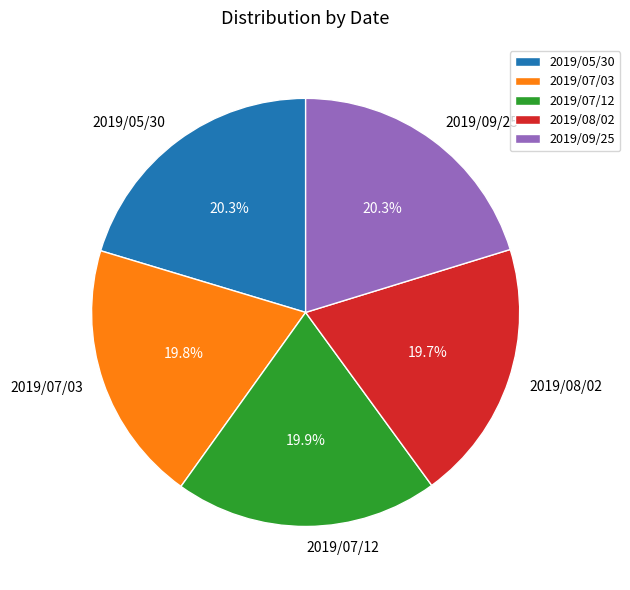

The 2019/08/02 slice represents 20% of the pie. True or false?

True